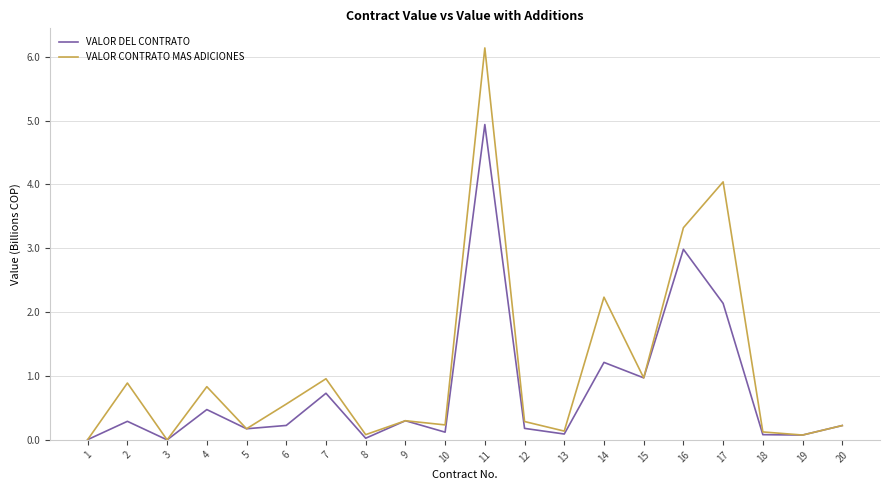

Is the value of VALOR CONTRATO MAS ADICIONES at 16 greater than the value of VALOR DEL CONTRATO at 9?

Yes